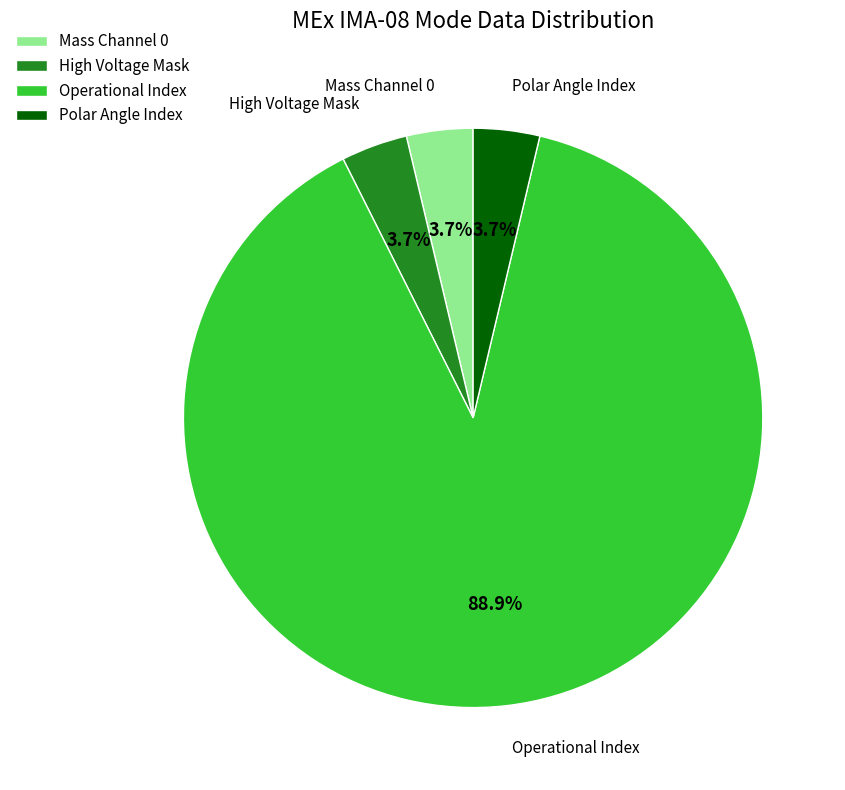

What percentage is NOT represented by Operational Index?

11.1%